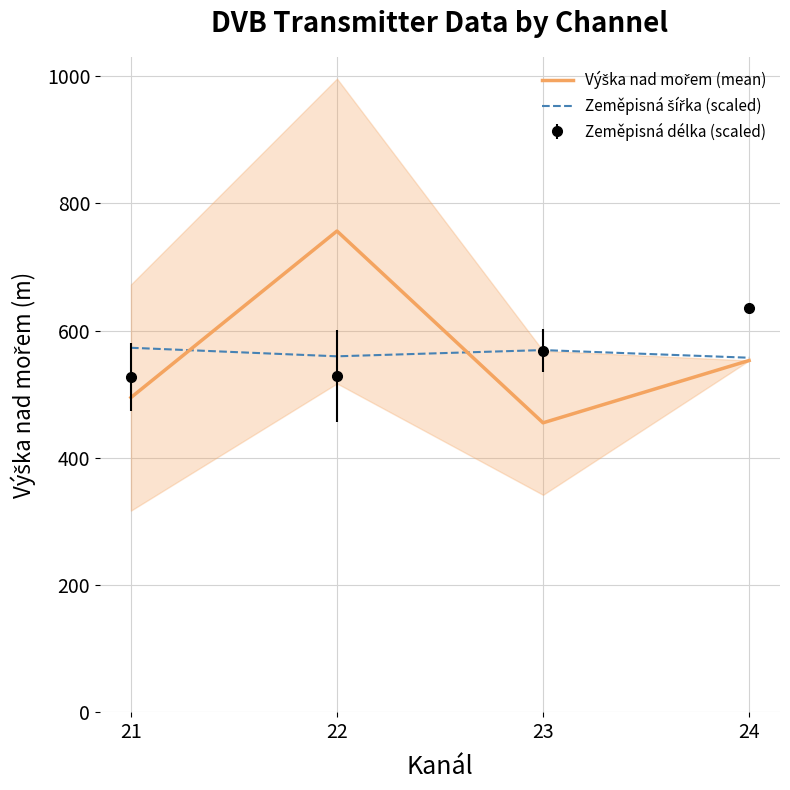

In Zeměpisná šířka (scaled), how many points are lower than both neighbors (excluding endpoints)?

1